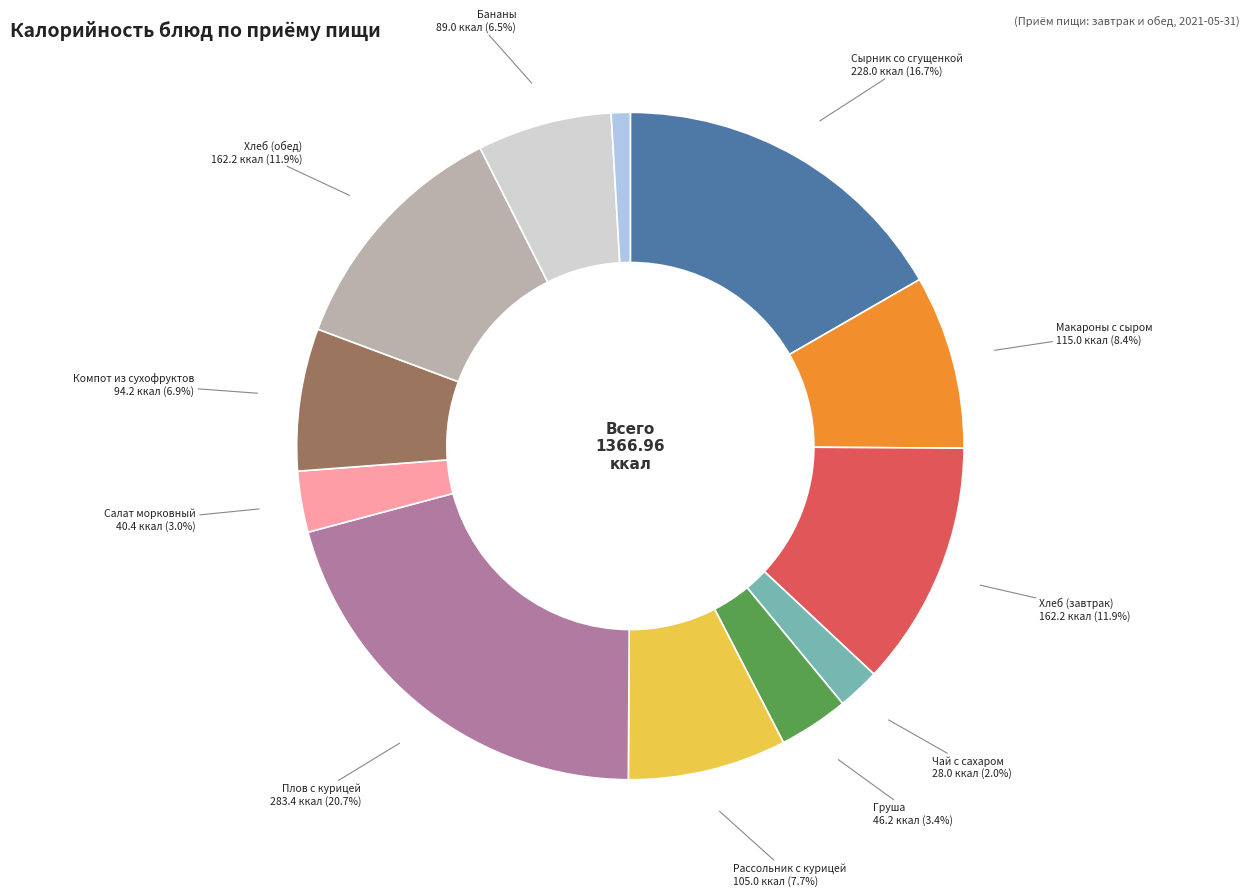

Which slice is the largest?

Плов с курицей